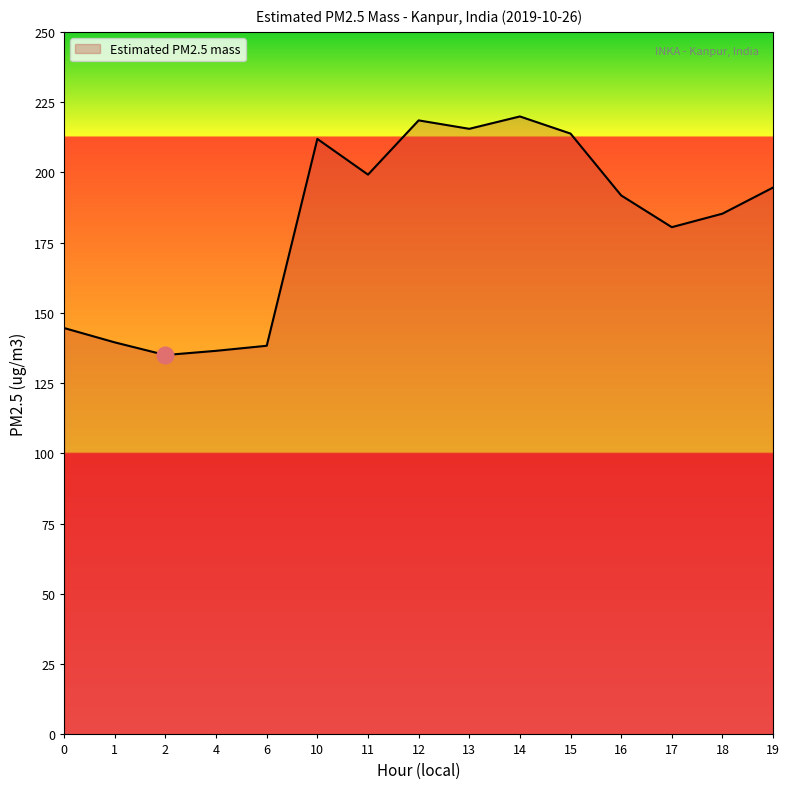

Where is the data nearest to the value 177?

17